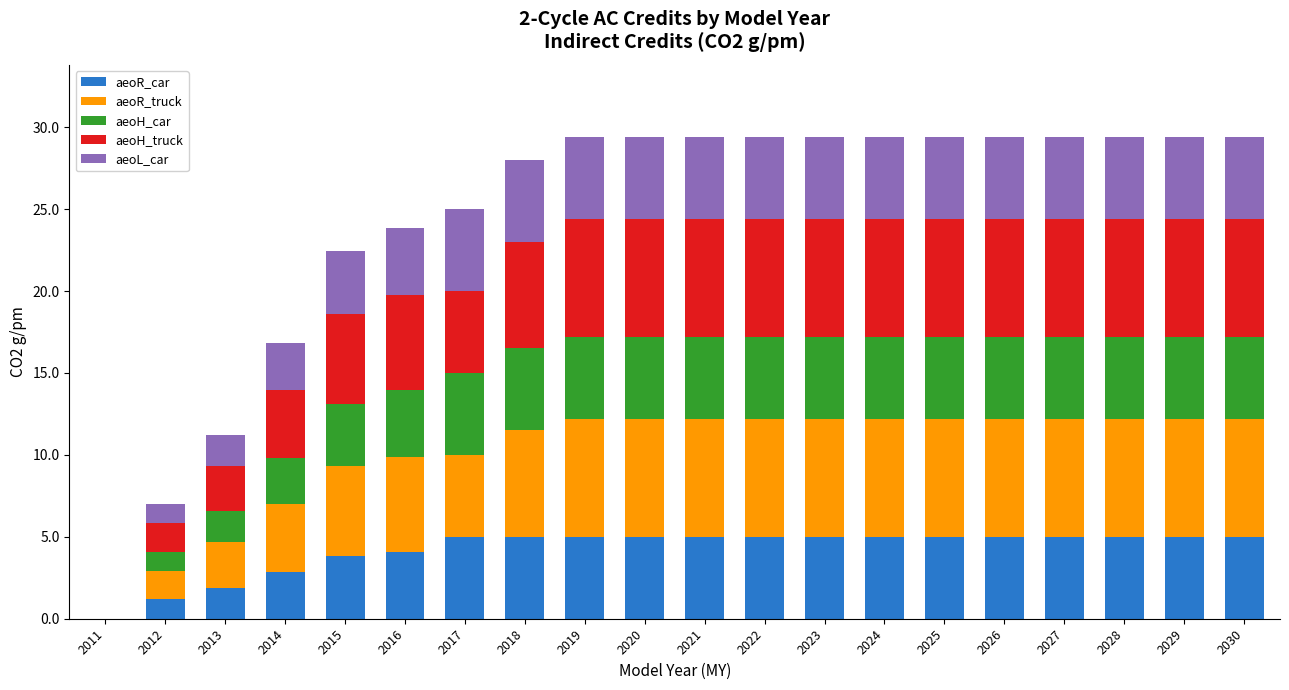

The aeoR_car series shows 3.8 at 2015. True or false?

True